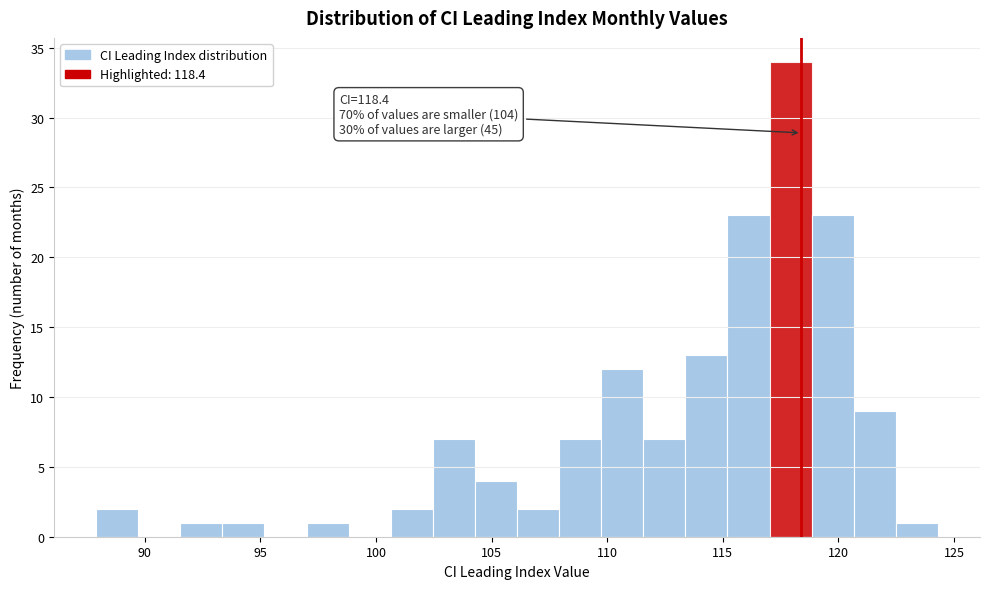

Around what value on the x-axis is the tallest bar? Give the approximate position of its centre, as read against the axis.

118.0